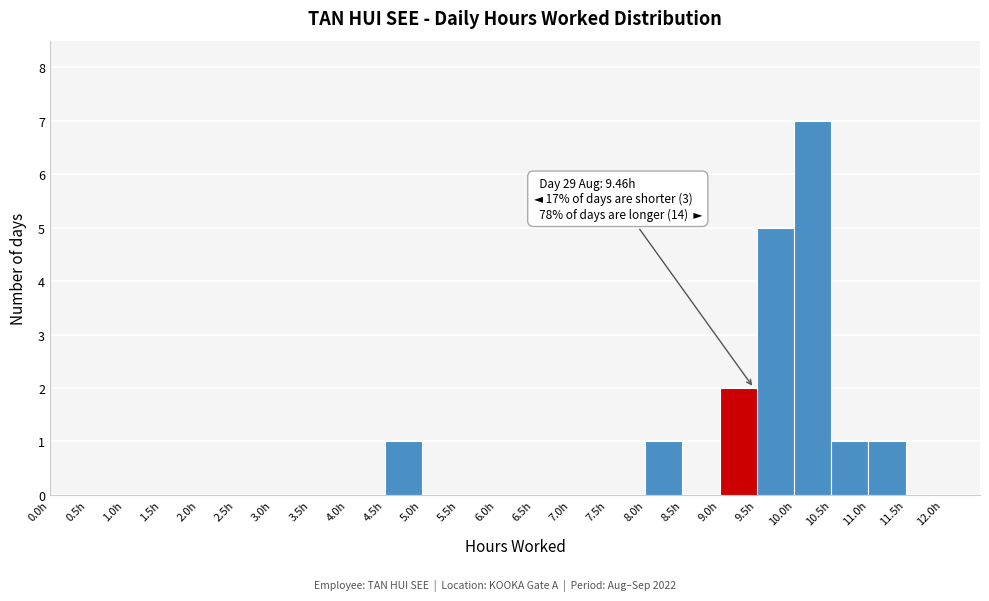

Which range on the x-axis has the tallest bar?

10.0 to 10.5